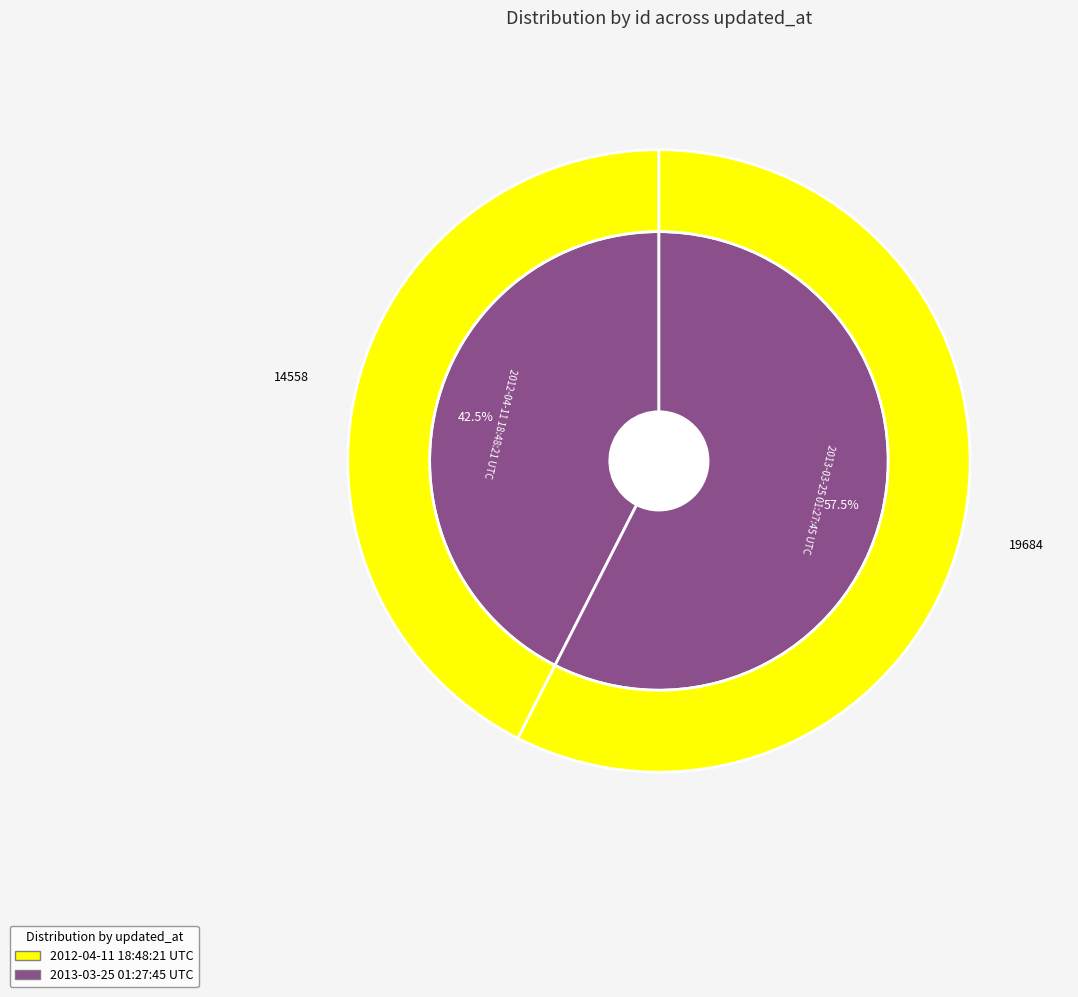

Between 2012-04-11 18:48:21 UTC and 2013-03-25 01:27:45 UTC, which is larger?

2013-03-25 01:27:45 UTC